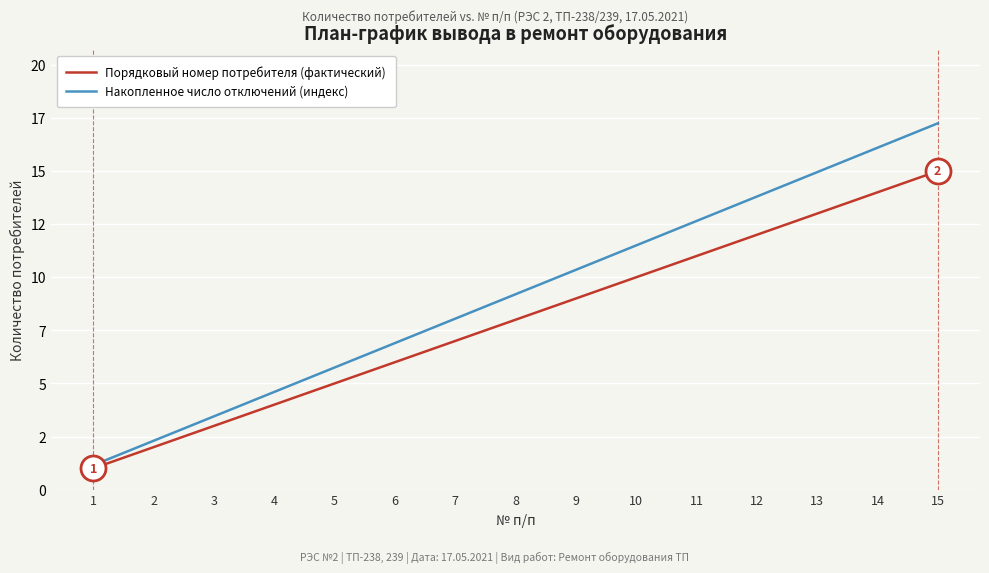

Is it true that Накопленное число отключений (индекс) equals 12.6 at 11?

True